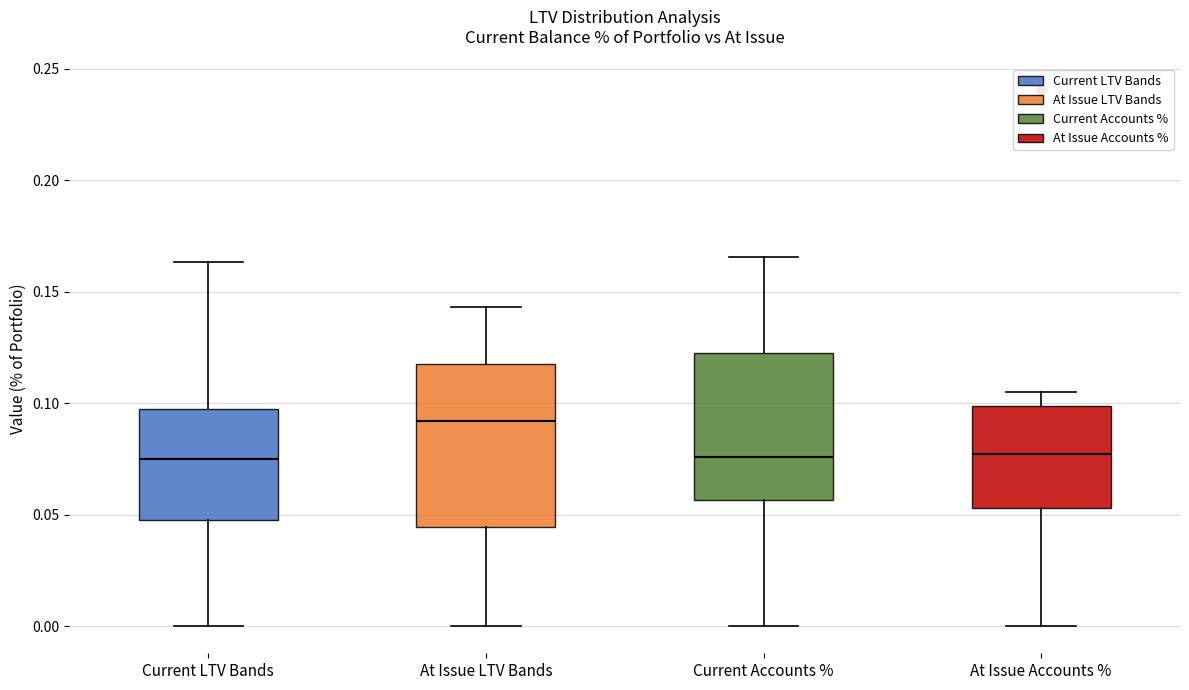

Reading left to right, transcribe this box plot: for each box, give where its median line is, the range the box spans, and where its two whiskers end, as read against the y-axis. The values are not printed on the chart, so give them approximately, as read against the axis.

Current LTV Bands: median 0.075, box 0.050 to 0.095, whiskers 0.000 to 0.165
At Issue LTV Bands: median 0.090, box 0.045 to 0.115, whiskers 0.000 to 0.145
Current Accounts %: median 0.075, box 0.055 to 0.125, whiskers 0.000 to 0.165
At Issue Accounts %: median 0.075, box 0.055 to 0.100, whiskers 0.000 to 0.105